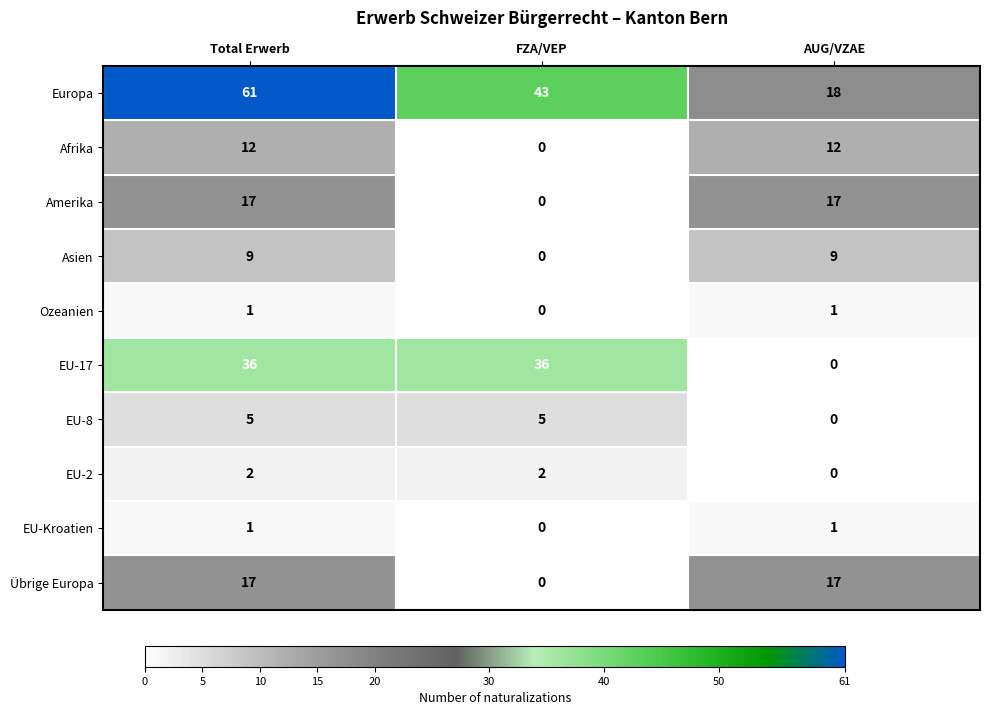

Is it true that Übrige Europa equals 17 at Total Erwerb?

True